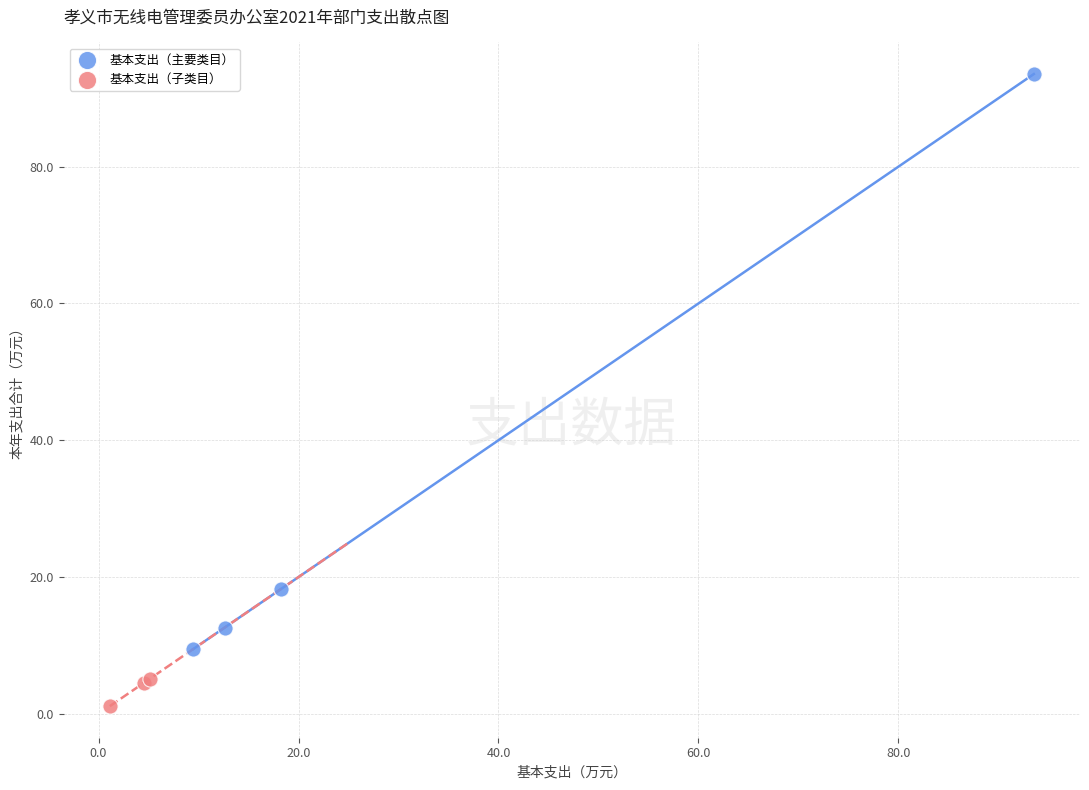

Which series contains the highest Y value?

基本支出（主要类目）